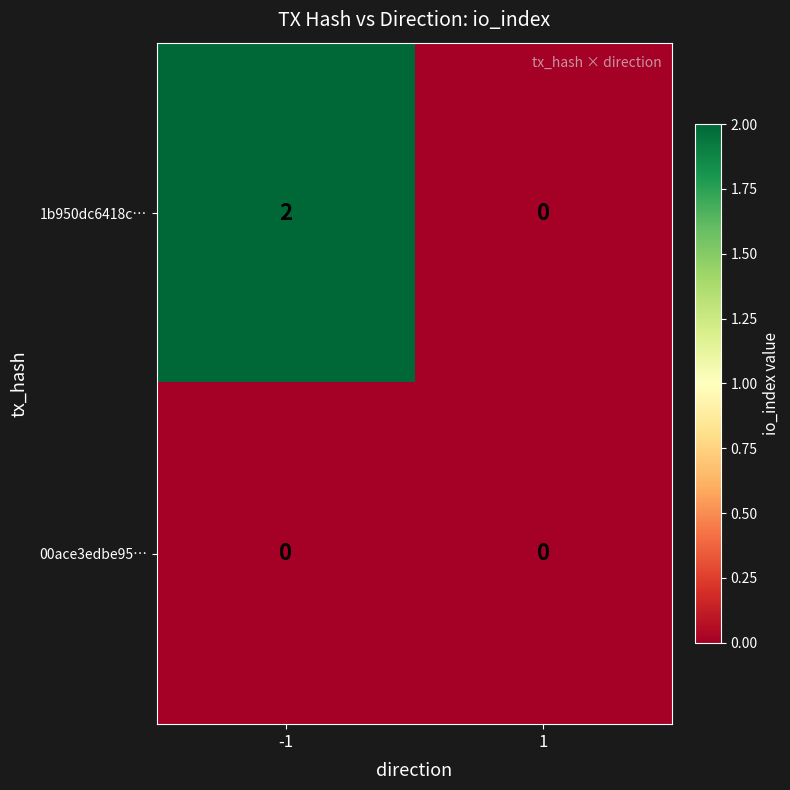

Between -1 and 1, which series saw the biggest shift?

1b950dc6418c…